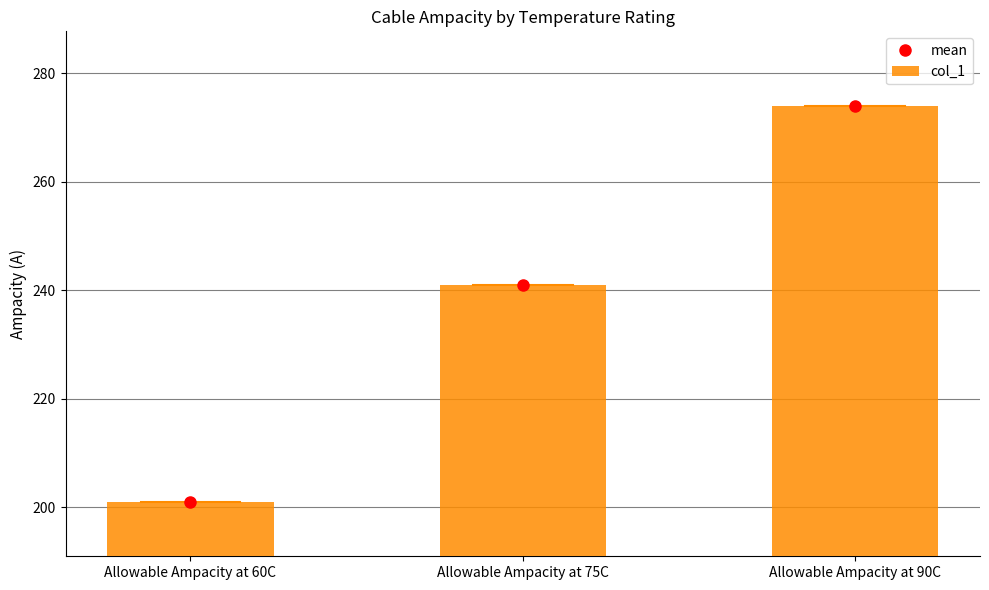

At which label does mean first exceed 241?

Allowable Ampacity at 90C